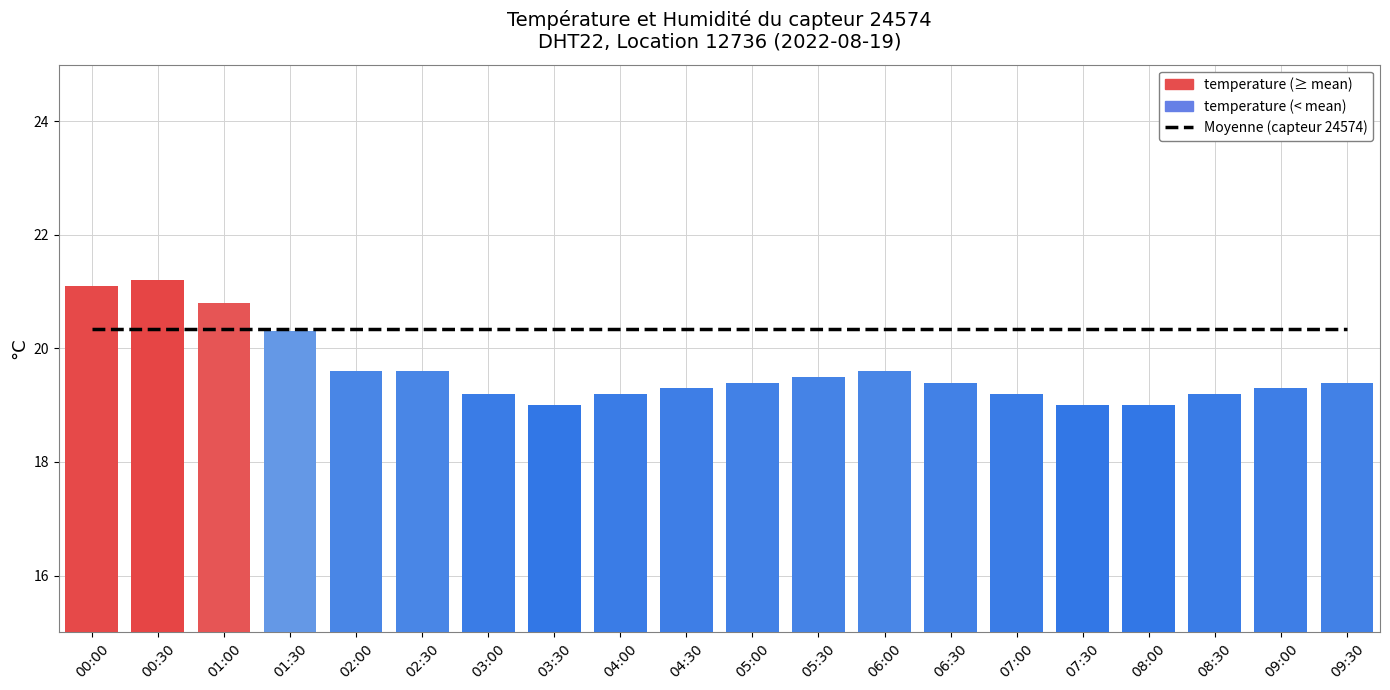

What is the label of the 14th bar from the left?

06:30